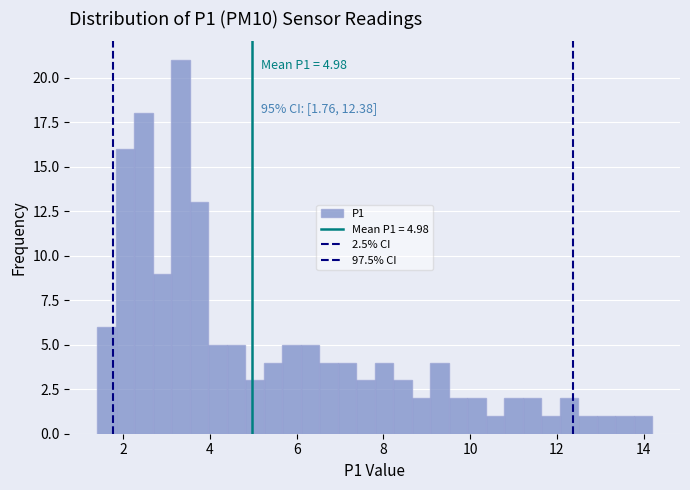

Around what value on the x-axis is the tallest bar? Give the approximate position of its centre, as read against the axis.

3.4